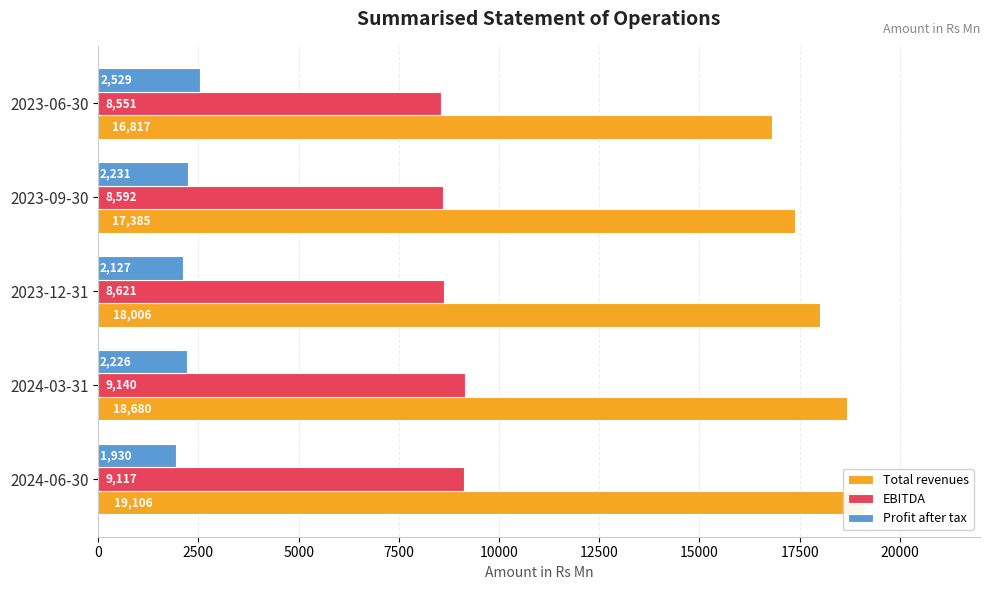

True or false: Total revenues has a value of 26519.8 at 2024-03-31.

False